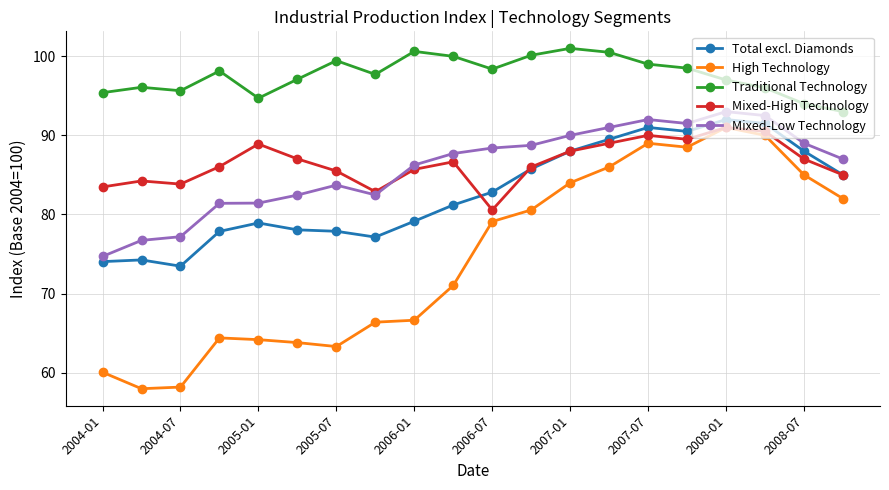

True or false: High Technology and Traditional Technology cross at least once.

False